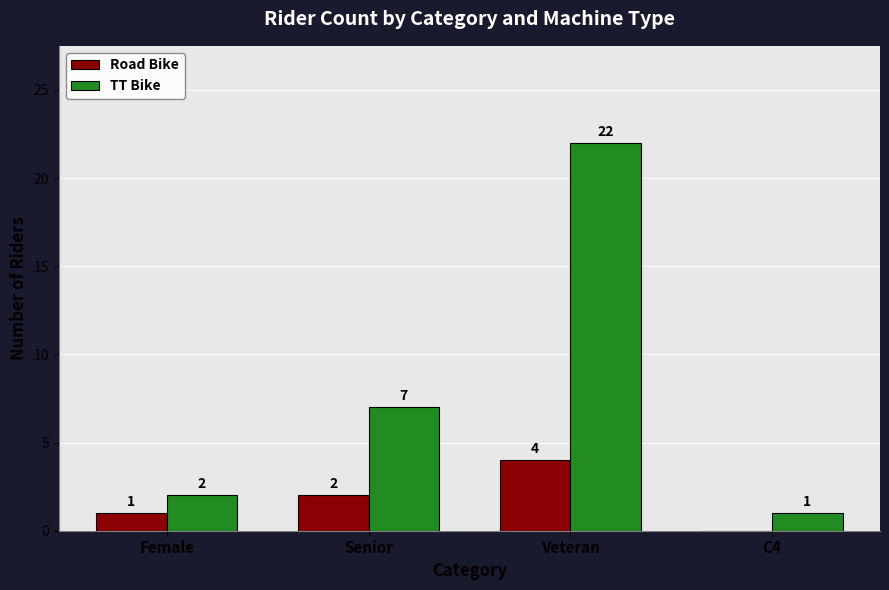

Which series has the largest total across all categories?

TT Bike